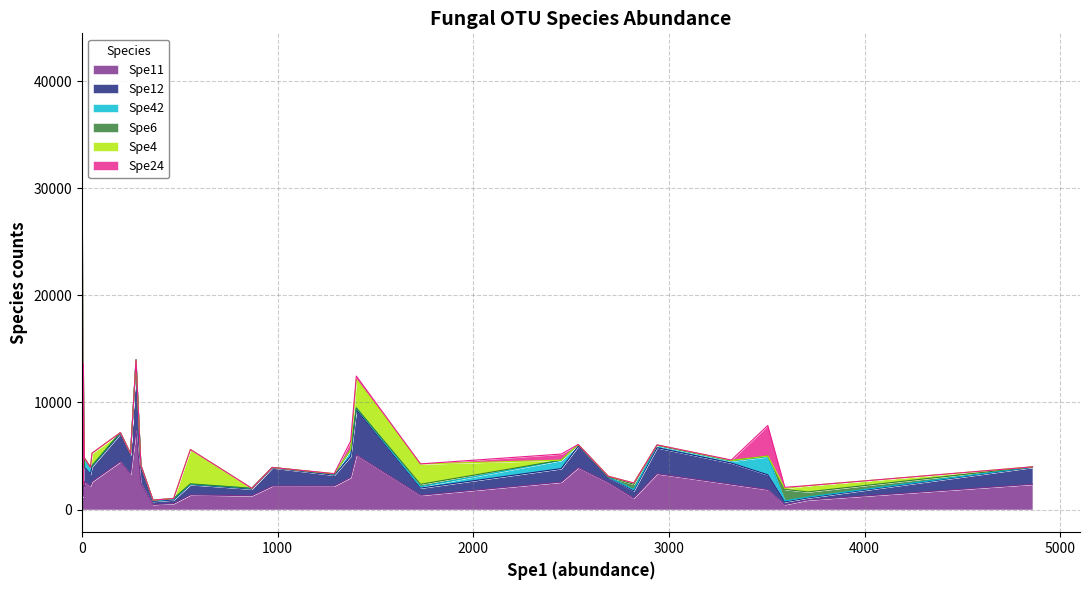

Is it true that Spe11 equals 1317 at E1?

False